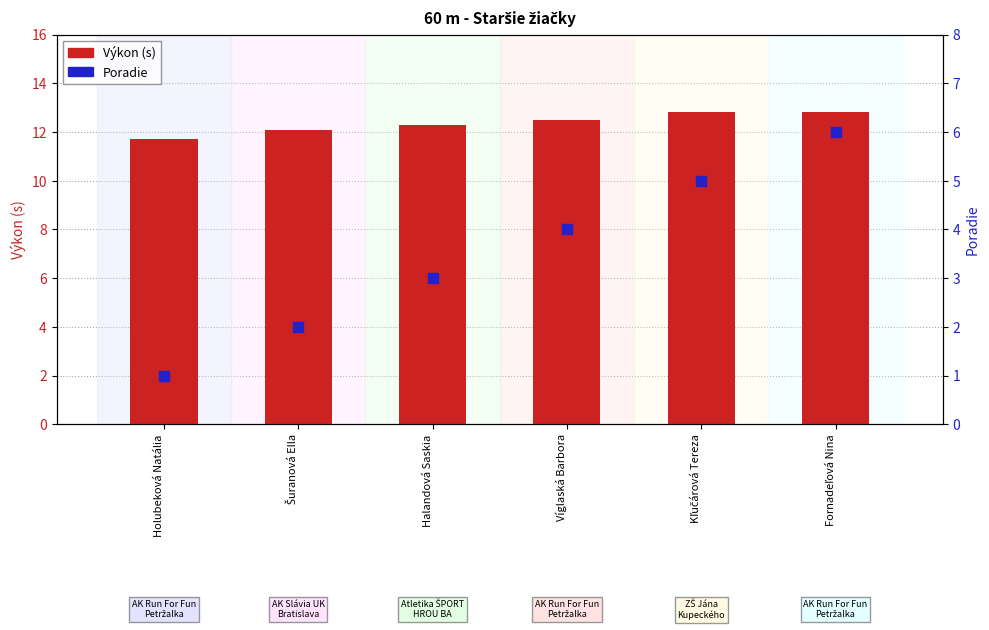

At how many categories does at least one series exceed 8?

6